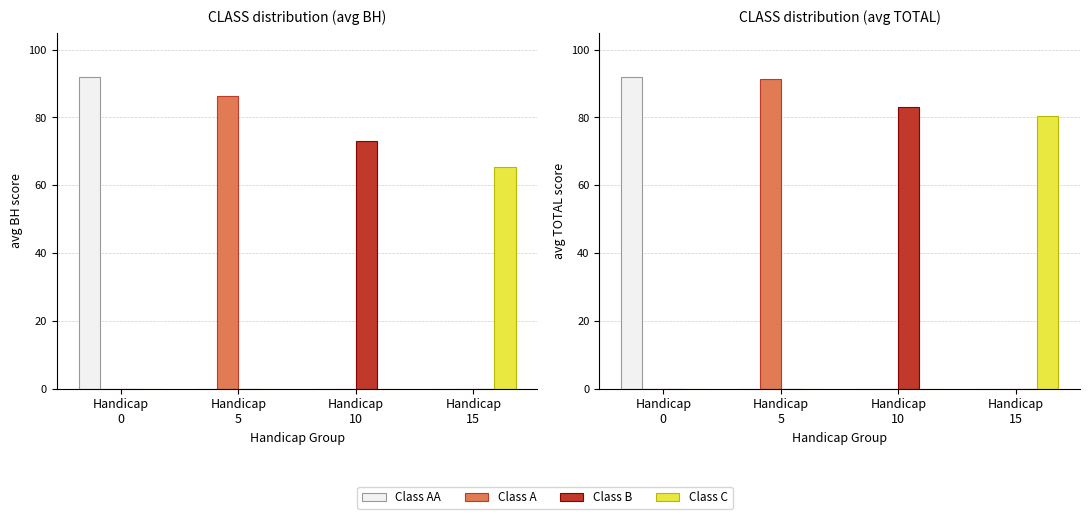

List the series in order of their peak value, highest first.

Class AA, Class A, Class B, Class C